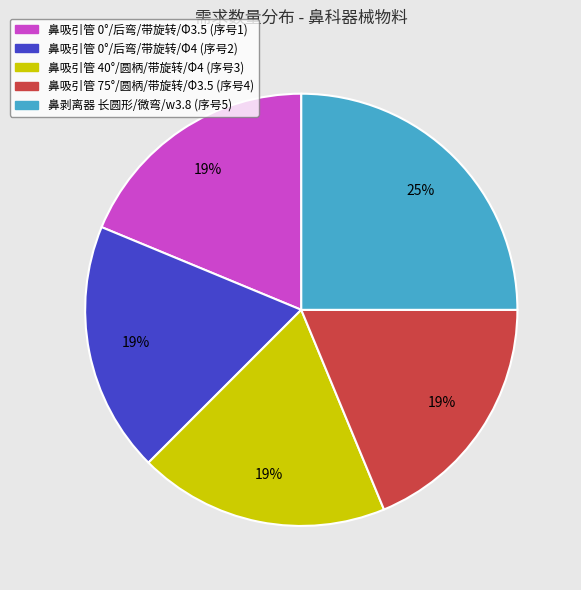

Does any single category account for the majority?

No